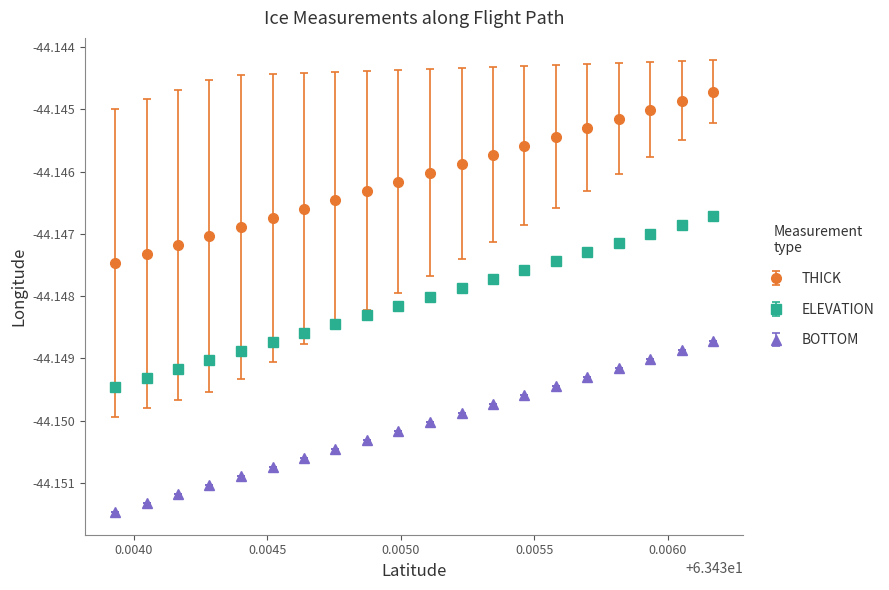

Rank the series by their average value, from highest to lowest.

THICK, ELEVATION, BOTTOM